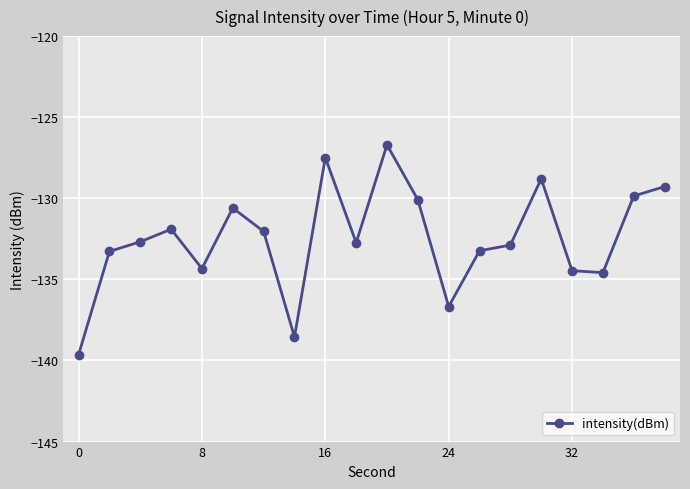

What is the minimum value shown in the chart?

-139.6